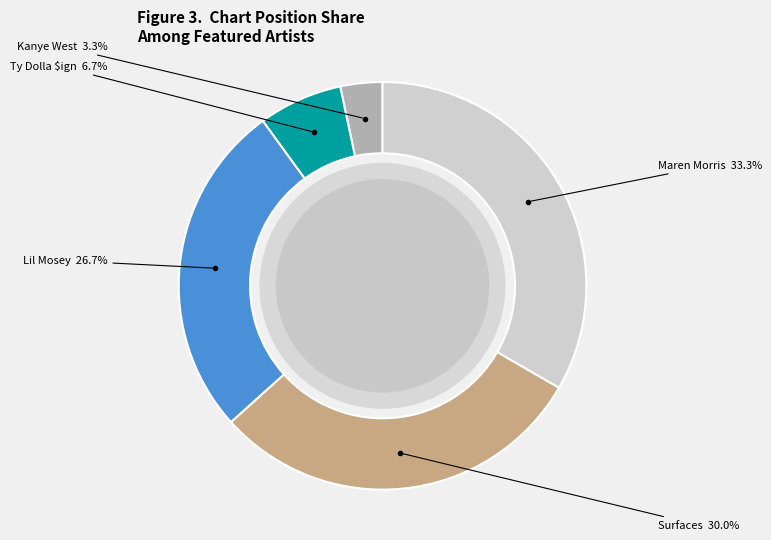

True or false: Ty Dolla $ign accounts for 21% of the total.

False